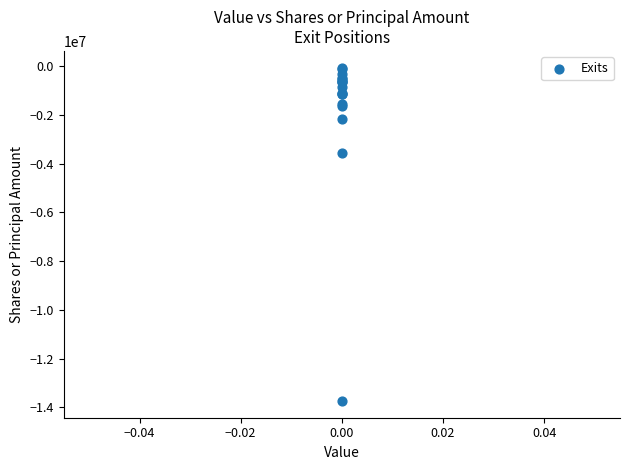

What Y value in the scatter plot is closest to -6901277?

-3583269